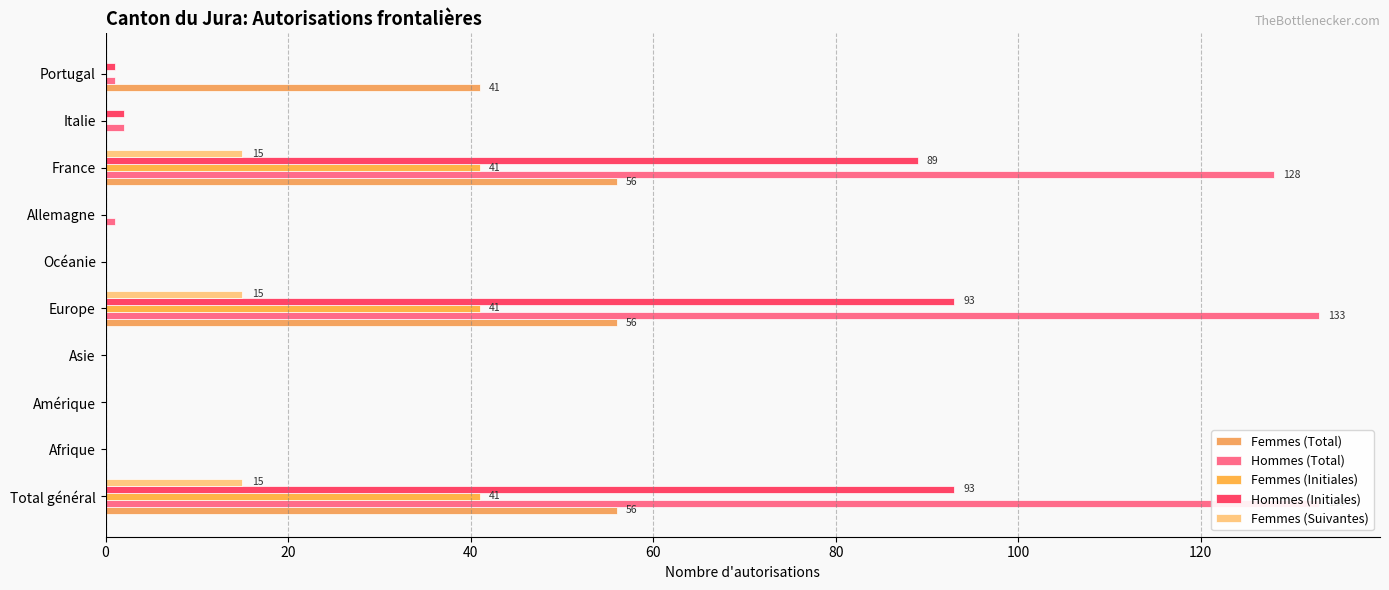

Is it true that Femmes (Initiales) equals 15 at Portugal?

False